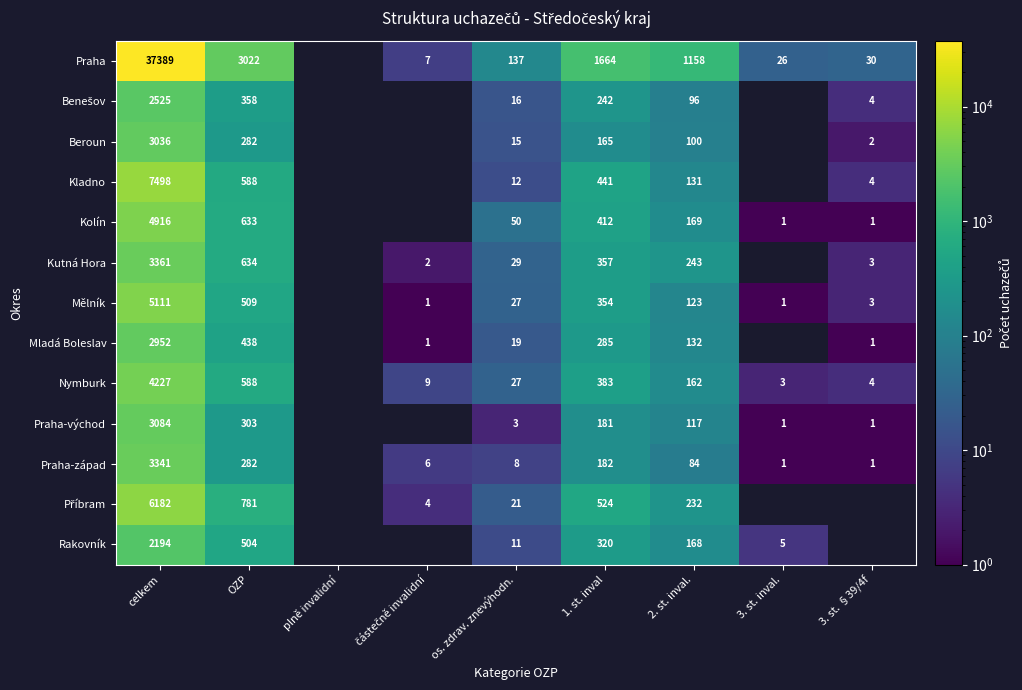

What is the difference between the Mělník values at 3. st. §39/4f and OZP?

506